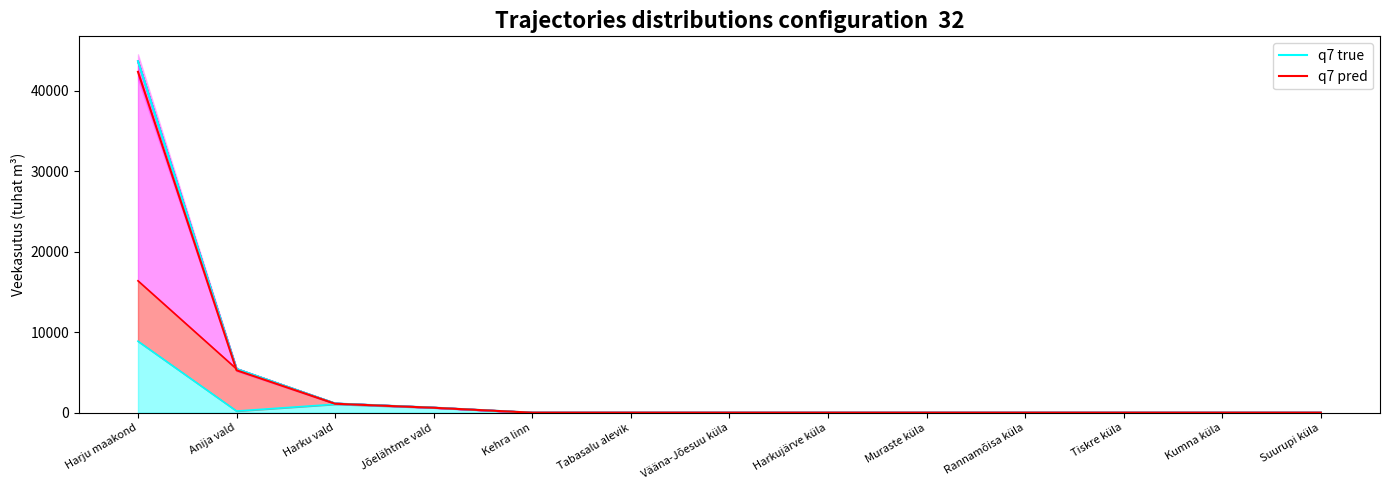

Is the value of q7 pred at Jõelähtme vald greater than the value of q7 true at Jõelähtme vald?

No